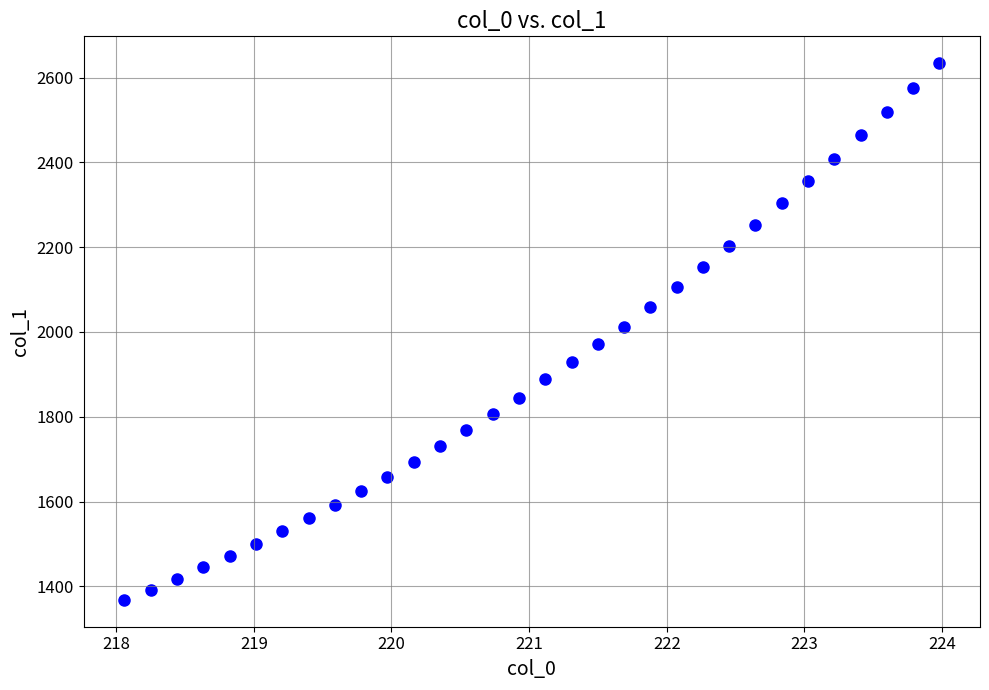

What is the range of X values (max minus min)?

5.9